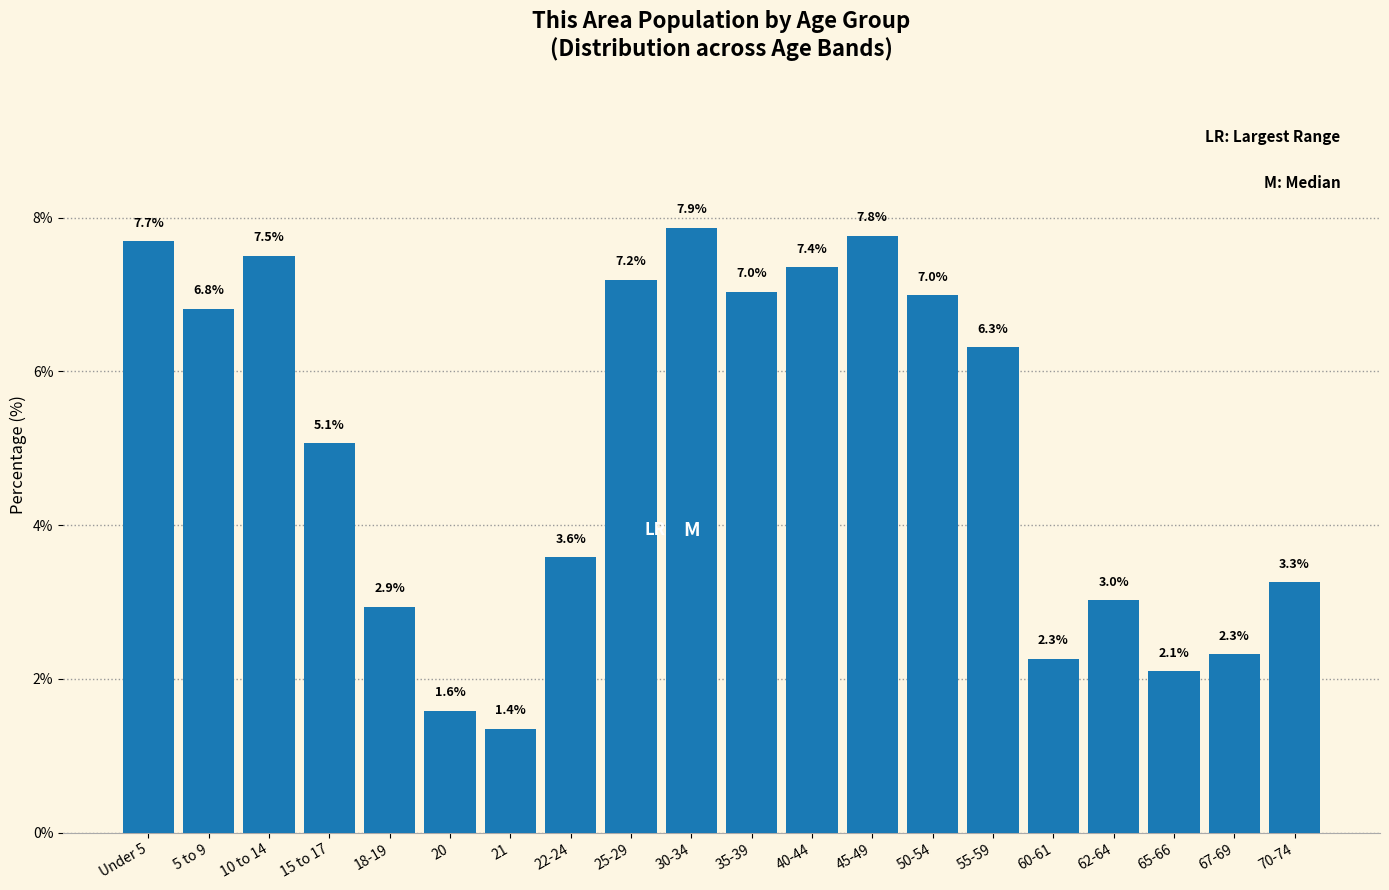

Reading right to left, transcribe all the data shown in this chart.

3.3	2.3	2.1	3.0	2.3	6.3	7.0	7.8	7.4	7.0	7.9	7.2	3.6	1.4	1.6	2.9	5.1	7.5	6.8	7.7